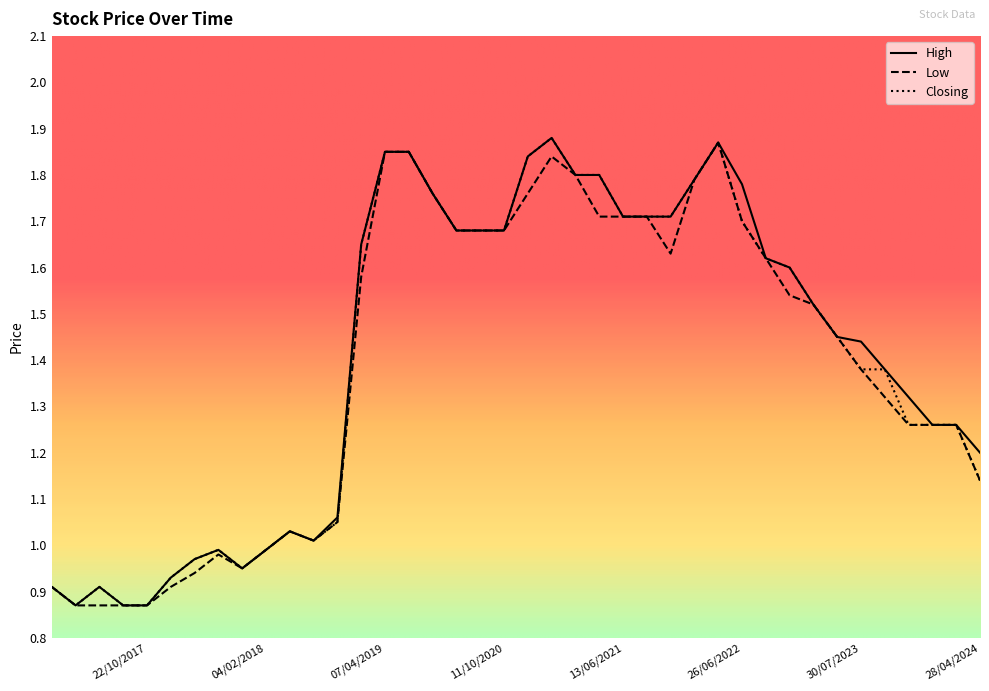

How many series are shown in this chart?

3